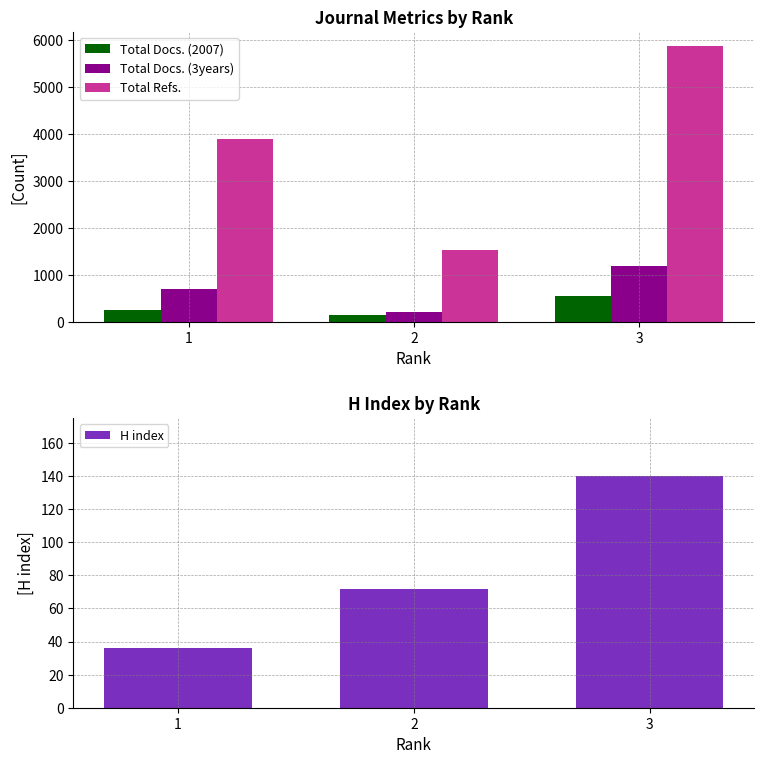

What is the difference between the Total Docs. (3years) values at 3 and 1?

486